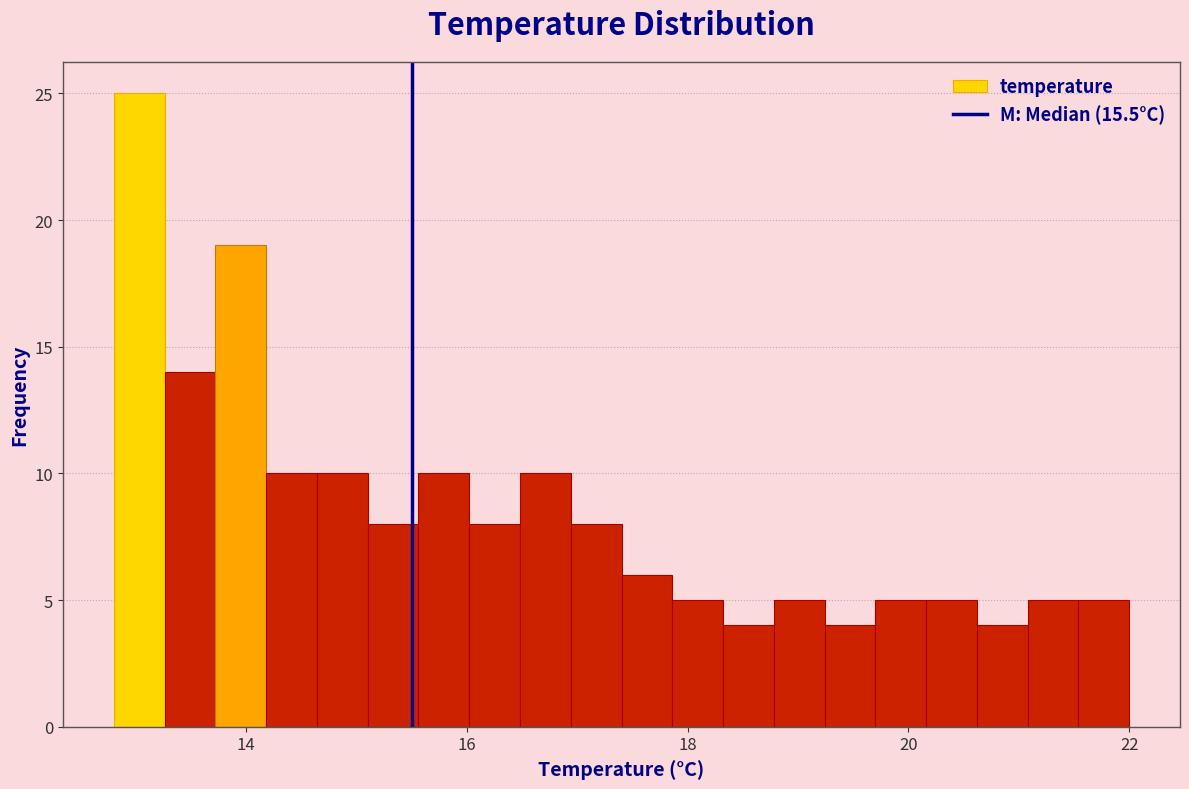

Read against the x-axis, roughly where is the centre of the tallest bar?

13.0